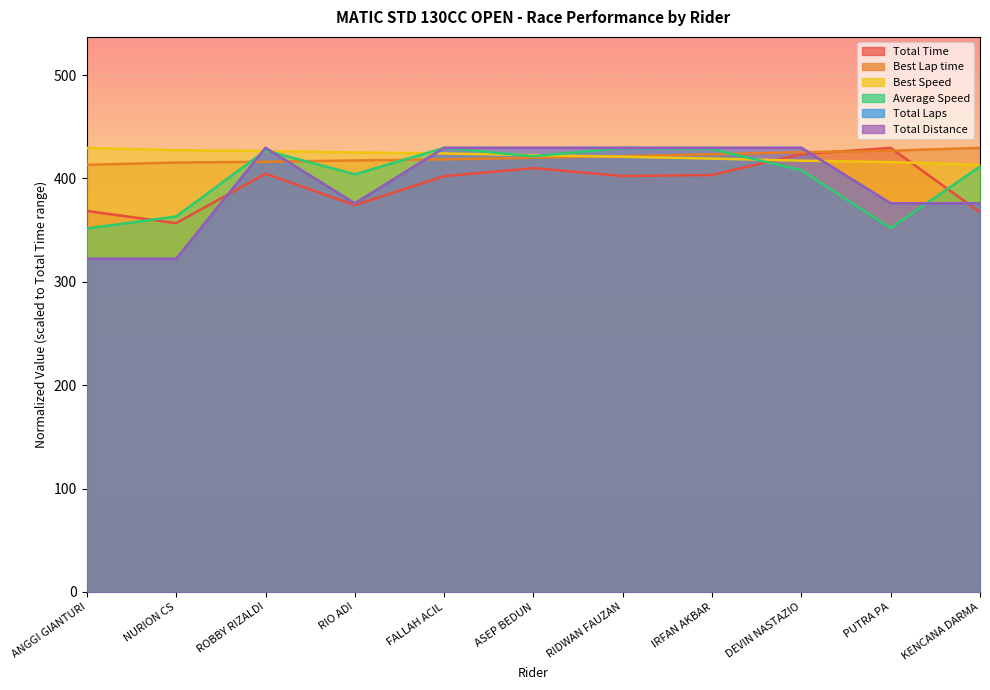

Is it true that Total Distance equals 529.0 at RIO ADI?

False